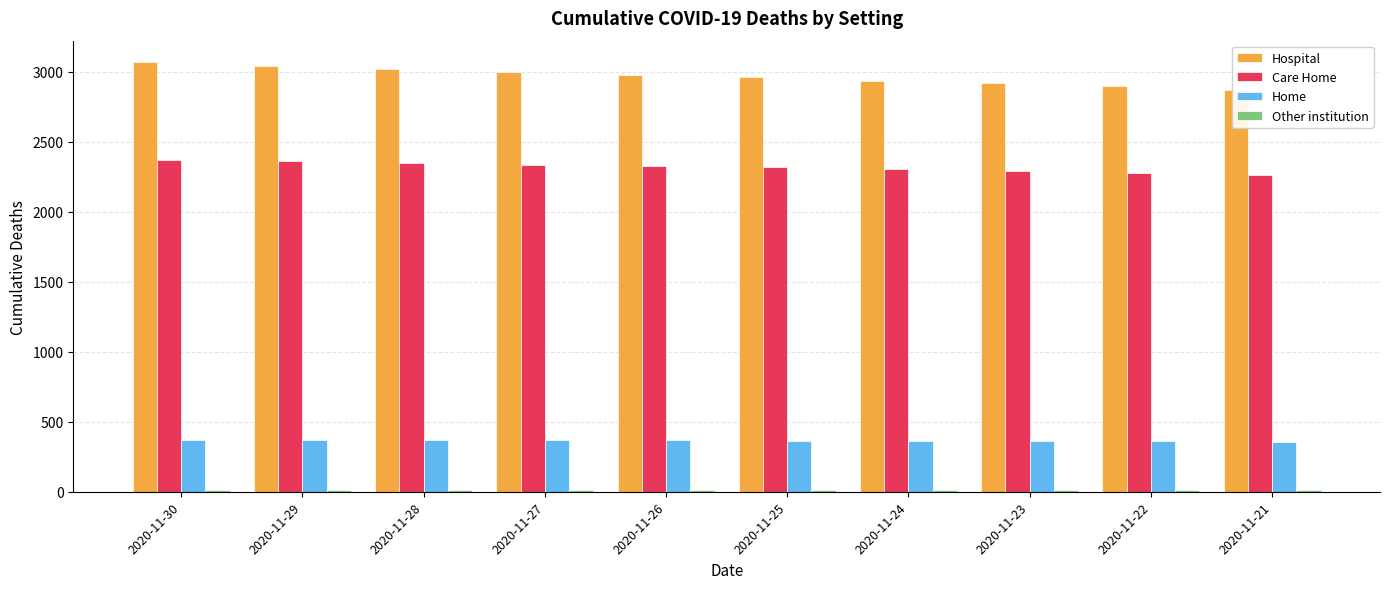

What is the spread (max minus min) of values at 2020-11-29?

3033